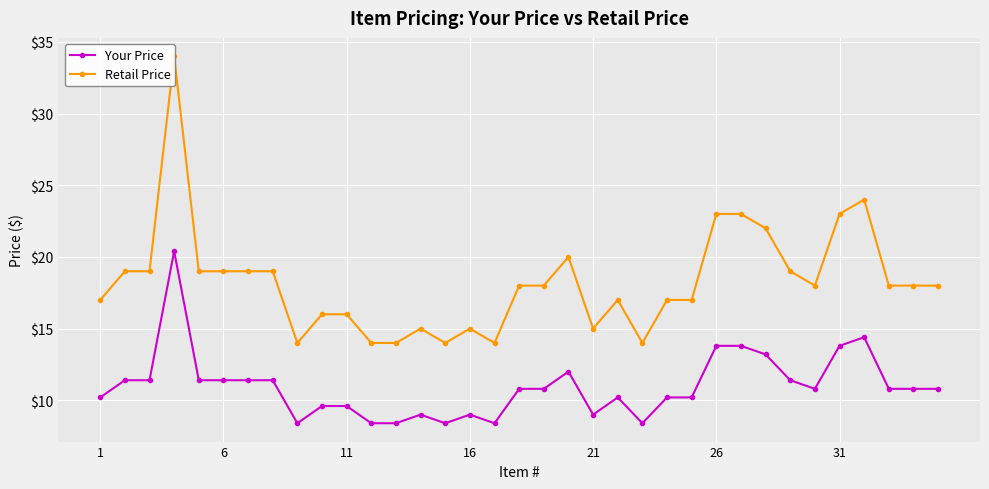

True or false: Your Price has a value of 13.8 at 26.

True